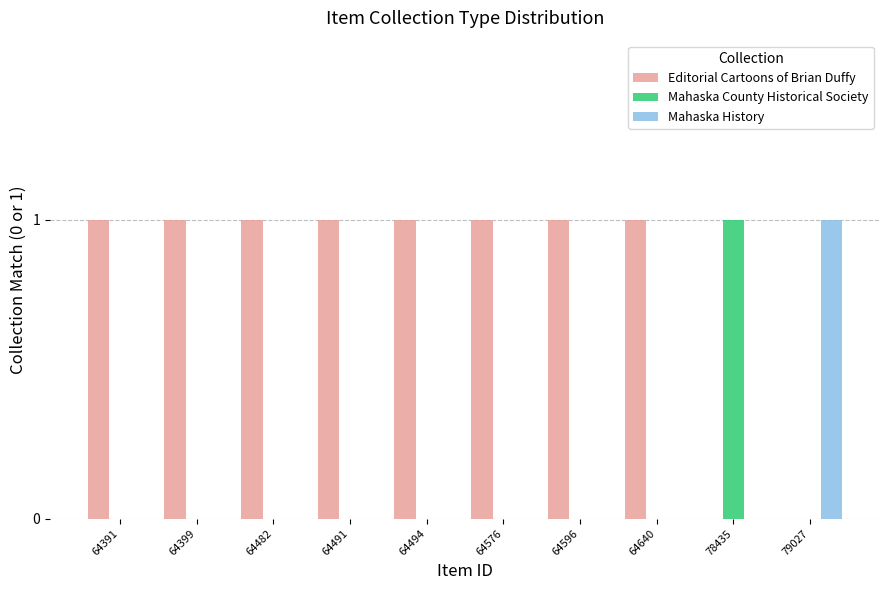

Reading left to right, extract all data points from this chart.

Editorial Cartoons of Brian Duffy: 64391=1	64399=1	64482=1	64491=1	64494=1	64576=1	64596=1	64640=1	78435=0	79027=0
Mahaska County Historical Society: 64391=0	64399=0	64482=0	64491=0	64494=0	64576=0	64596=0	64640=0	78435=1	79027=0
Mahaska History: 64391=0	64399=0	64482=0	64491=0	64494=0	64576=0	64596=0	64640=0	78435=0	79027=1